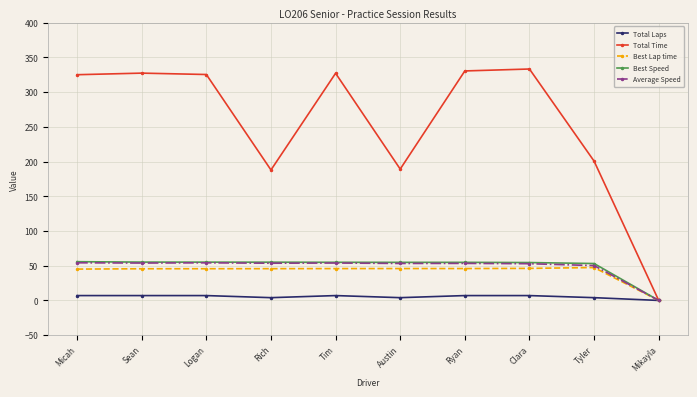

What position from the left is Tim?

5